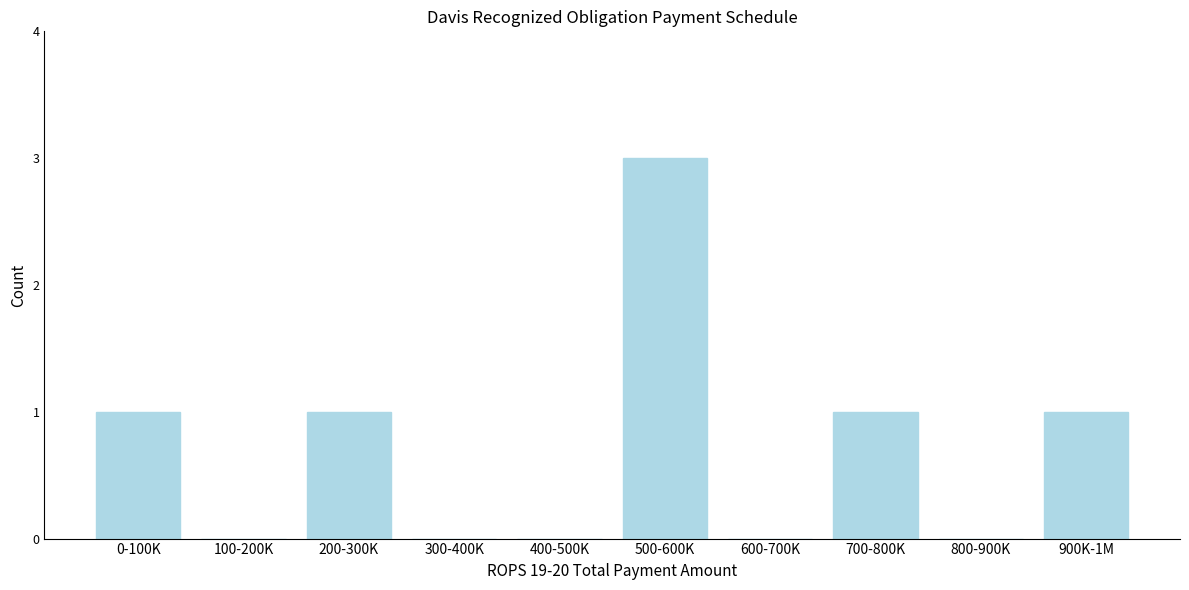

Reading right to left, what are all the values shown in this chart?

900K-1M=1	800-900K=0	700-800K=1	600-700K=0	500-600K=3	400-500K=0	300-400K=0	200-300K=1	100-200K=0	0-100K=1